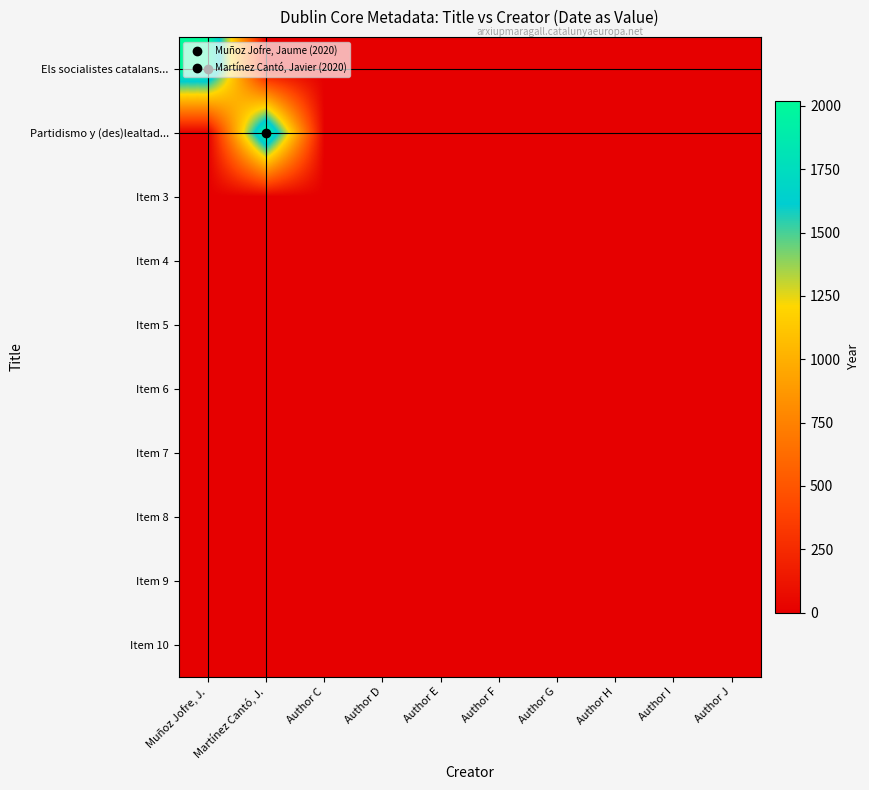

Reading right to left, transcribe all the data shown in this chart.

Els socialistes catalans...: Author J=0	Author I=0	Author H=0	Author G=0	Author F=0	Author E=0	Author D=0	Author C=0	Martínez Cantó, J.=0	Muñoz Jofre, J.=2020
Partidismo y (des)lealtad...: Author J=0	Author I=0	Author H=0	Author G=0	Author F=0	Author E=0	Author D=0	Author C=0	Martínez Cantó, J.=2020	Muñoz Jofre, J.=0
Item 3: Author J=0	Author I=0	Author H=0	Author G=0	Author F=0	Author E=0	Author D=0	Author C=0	Martínez Cantó, J.=0	Muñoz Jofre, J.=0
Item 4: Author J=0	Author I=0	Author H=0	Author G=0	Author F=0	Author E=0	Author D=0	Author C=0	Martínez Cantó, J.=0	Muñoz Jofre, J.=0
Item 5: Author J=0	Author I=0	Author H=0	Author G=0	Author F=0	Author E=0	Author D=0	Author C=0	Martínez Cantó, J.=0	Muñoz Jofre, J.=0
Item 6: Author J=0	Author I=0	Author H=0	Author G=0	Author F=0	Author E=0	Author D=0	Author C=0	Martínez Cantó, J.=0	Muñoz Jofre, J.=0
Item 7: Author J=0	Author I=0	Author H=0	Author G=0	Author F=0	Author E=0	Author D=0	Author C=0	Martínez Cantó, J.=0	Muñoz Jofre, J.=0
Item 8: Author J=0	Author I=0	Author H=0	Author G=0	Author F=0	Author E=0	Author D=0	Author C=0	Martínez Cantó, J.=0	Muñoz Jofre, J.=0
Item 9: Author J=0	Author I=0	Author H=0	Author G=0	Author F=0	Author E=0	Author D=0	Author C=0	Martínez Cantó, J.=0	Muñoz Jofre, J.=0
Item 10: Author J=0	Author I=0	Author H=0	Author G=0	Author F=0	Author E=0	Author D=0	Author C=0	Martínez Cantó, J.=0	Muñoz Jofre, J.=0